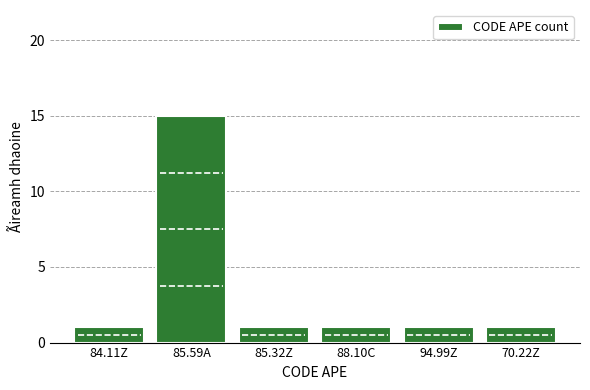

Reading left to right, extract all data points from this chart.

1	15	1	1	1	1